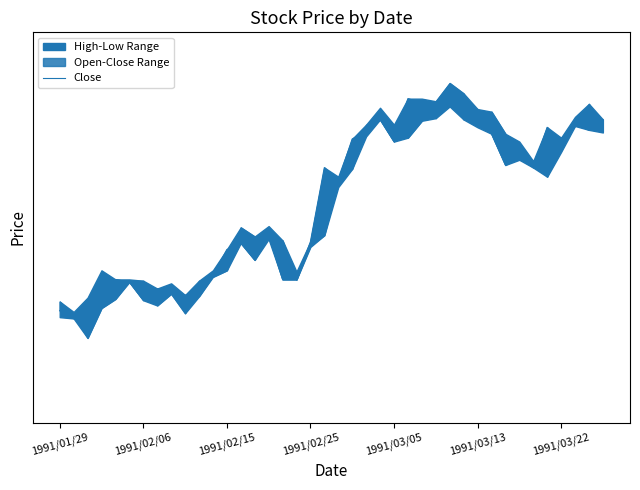

The value at 1991/02/15 is 101.4. True or false?

False